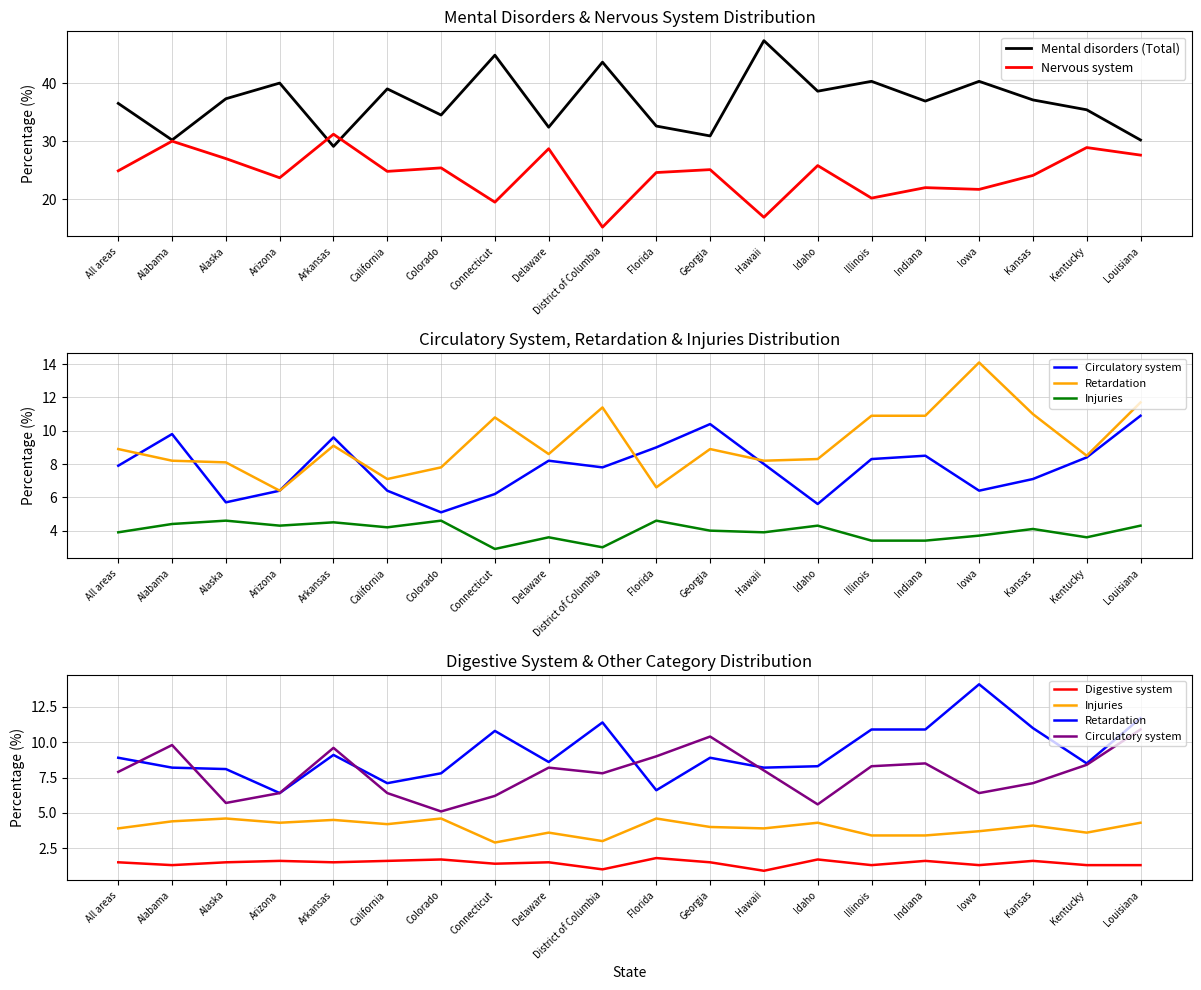

Which series has the widest spread of values?

Mental disorders (Total)